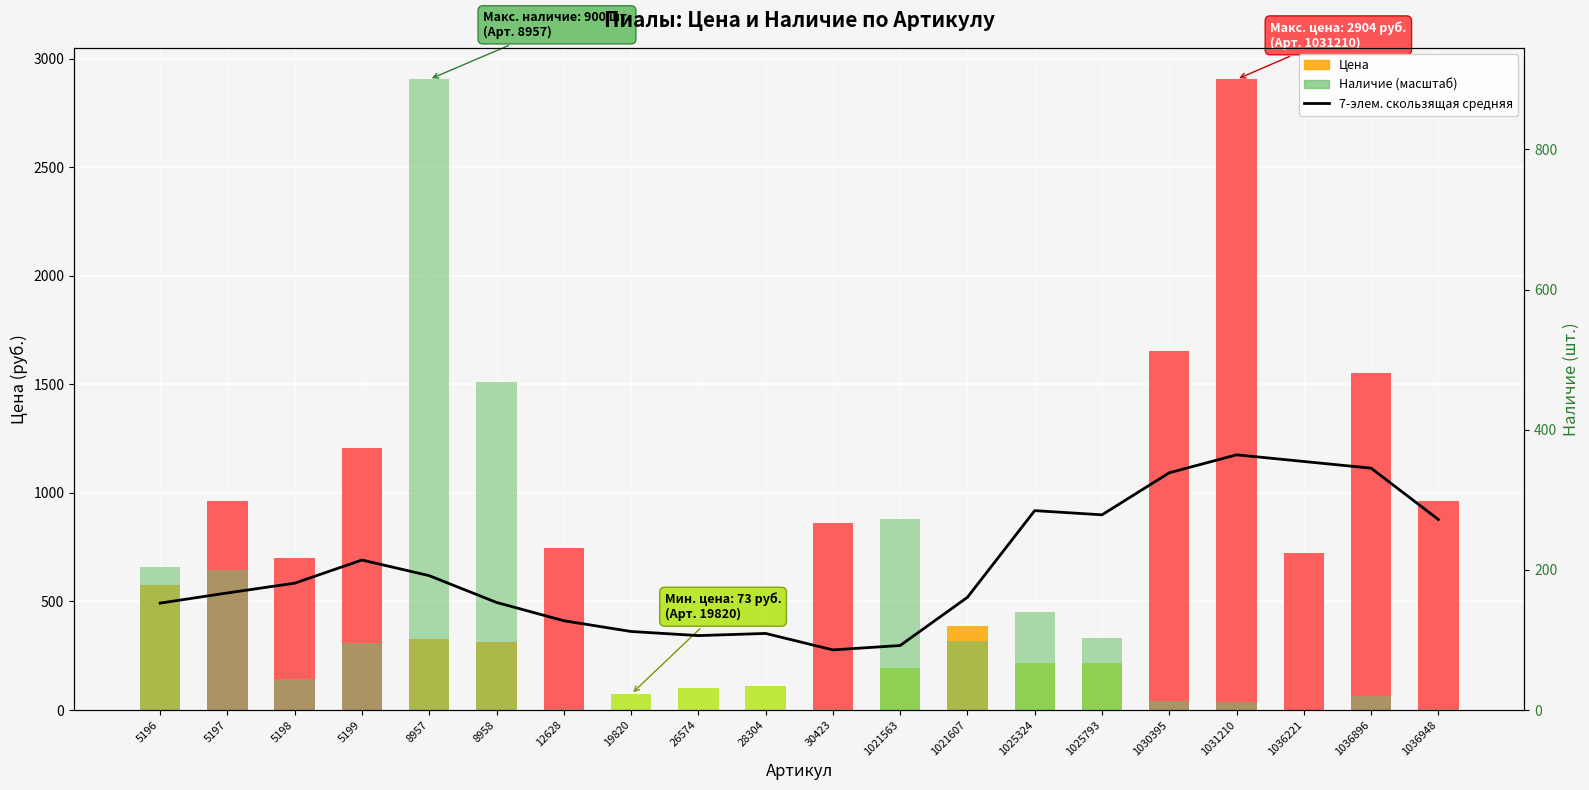

Is it true that 7-элем. скользящая средняя equals 809.3 at 8957?

False